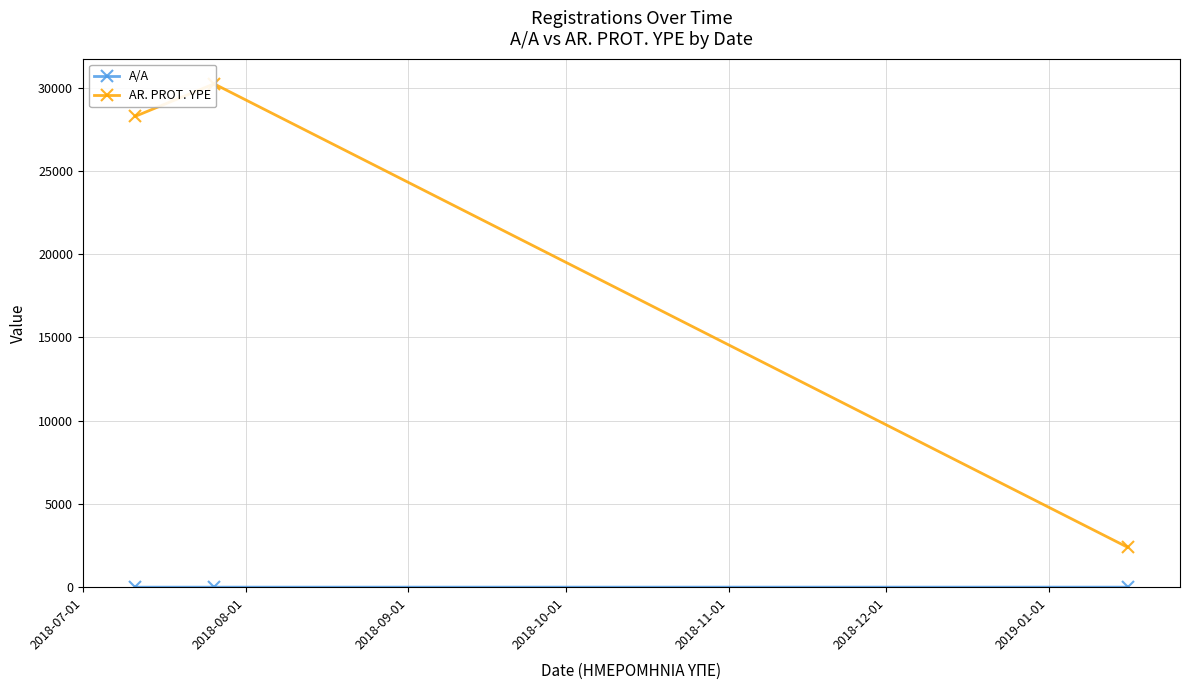

The A/A series shows 1 at 2018-07-01. True or false?

False